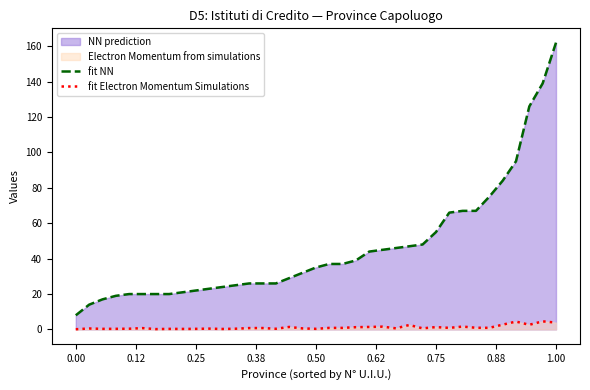

What is the sum of all fit Electron Momentum Simulations values?

43.1